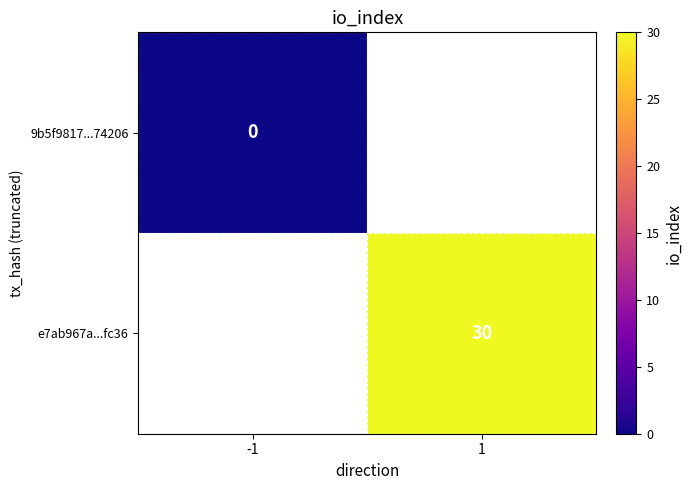

Which has a higher value, -1 or 1?

1